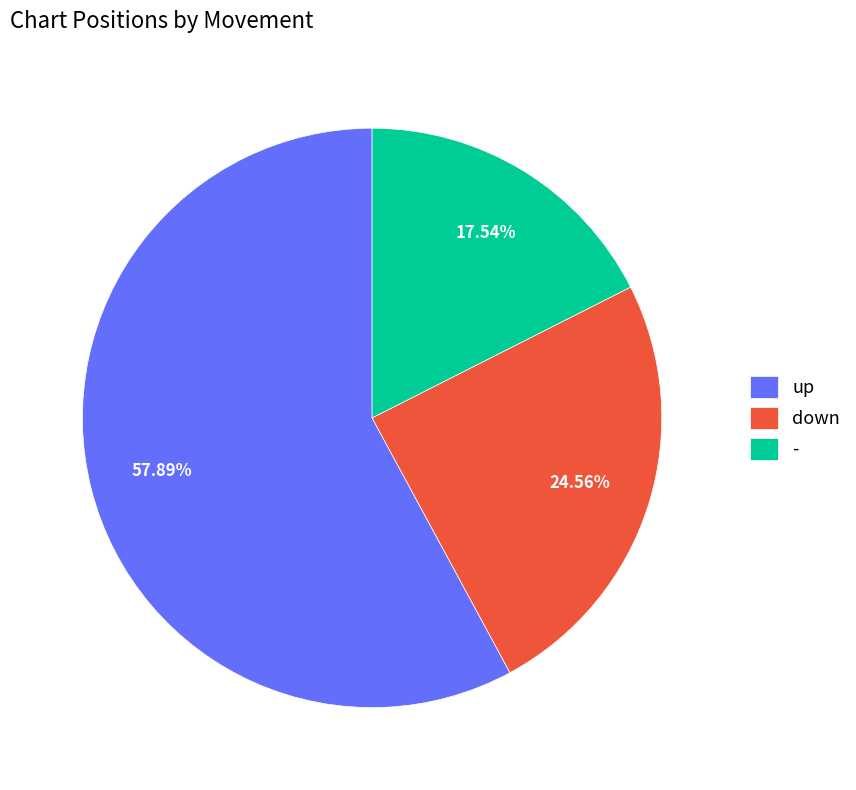

Which has a higher value, - or up?

up